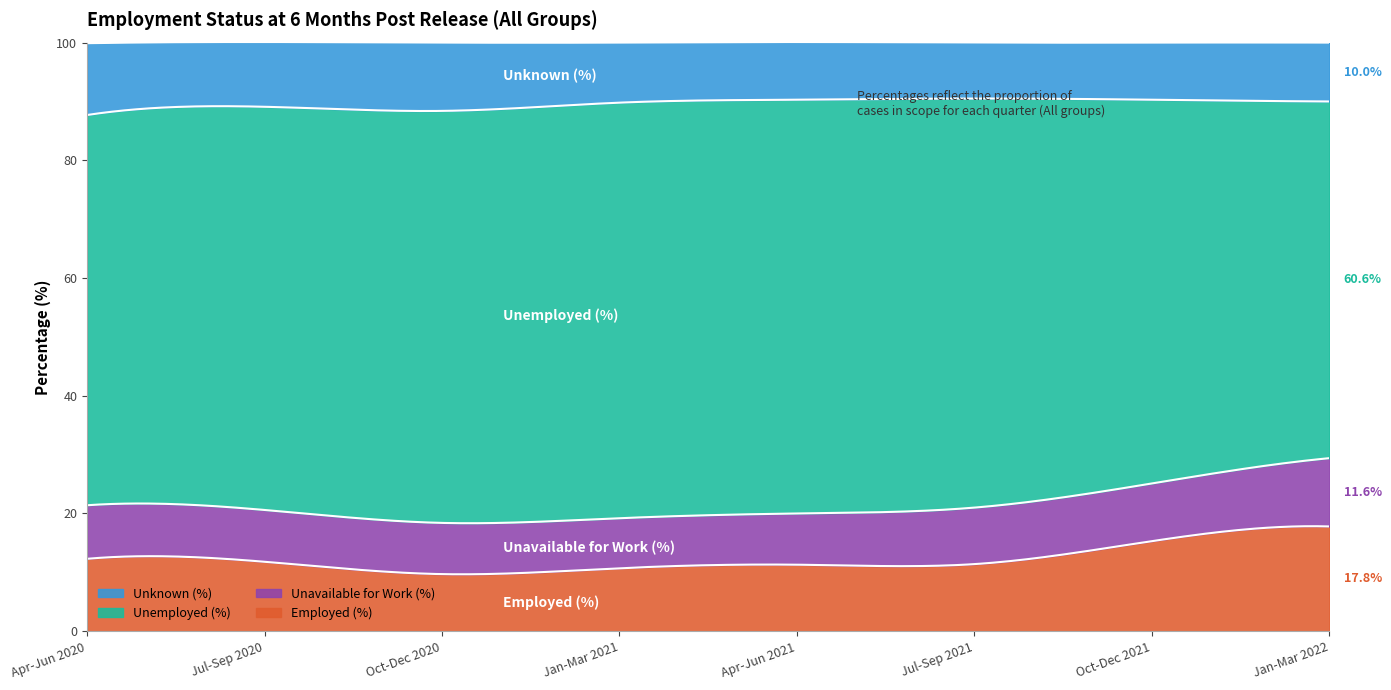

Reading right to left, what are all the values shown in this chart?

Employed (%): Jan-Mar 2022=17.8	Oct-Dec 2021=15.3	Jul-Sep 2021=11.4	Apr-Jun 2021=11.3	Jan-Mar 2021=10.7	Oct-Dec 2020=9.7	Jul-Sep 2020=11.8	Apr-Jun 2020=12.3
Unavailable for Work (%): Jan-Mar 2022=11.6	Oct-Dec 2021=9.8	Jul-Sep 2021=9.6	Apr-Jun 2021=8.7	Jan-Mar 2021=8.5	Oct-Dec 2020=8.7	Jul-Sep 2020=8.8	Apr-Jun 2020=9.1
Unemployed (%): Jan-Mar 2022=60.6	Oct-Dec 2021=65.2	Jul-Sep 2021=69.5	Apr-Jun 2021=70.3	Jan-Mar 2021=70.6	Oct-Dec 2020=70.0	Jul-Sep 2020=68.5	Apr-Jun 2020=66.3
Unknown (%): Jan-Mar 2022=10.0	Oct-Dec 2021=9.7	Jul-Sep 2021=9.5	Apr-Jun 2021=9.8	Jan-Mar 2021=10.2	Oct-Dec 2020=11.6	Jul-Sep 2020=11.0	Apr-Jun 2020=12.2